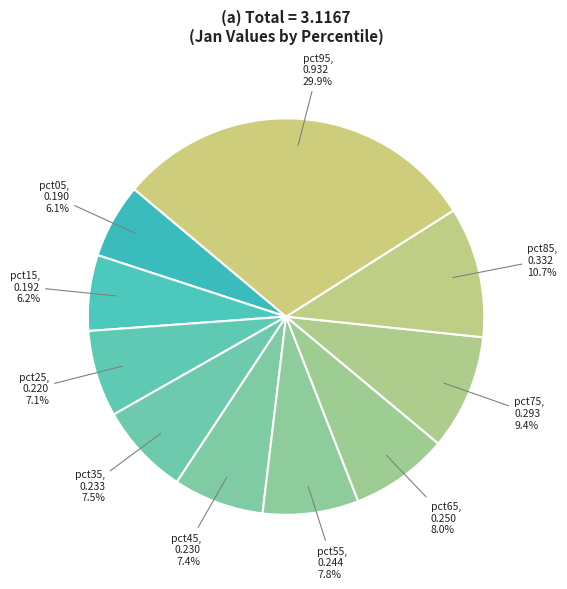

Count the number of slices in the pie.

10